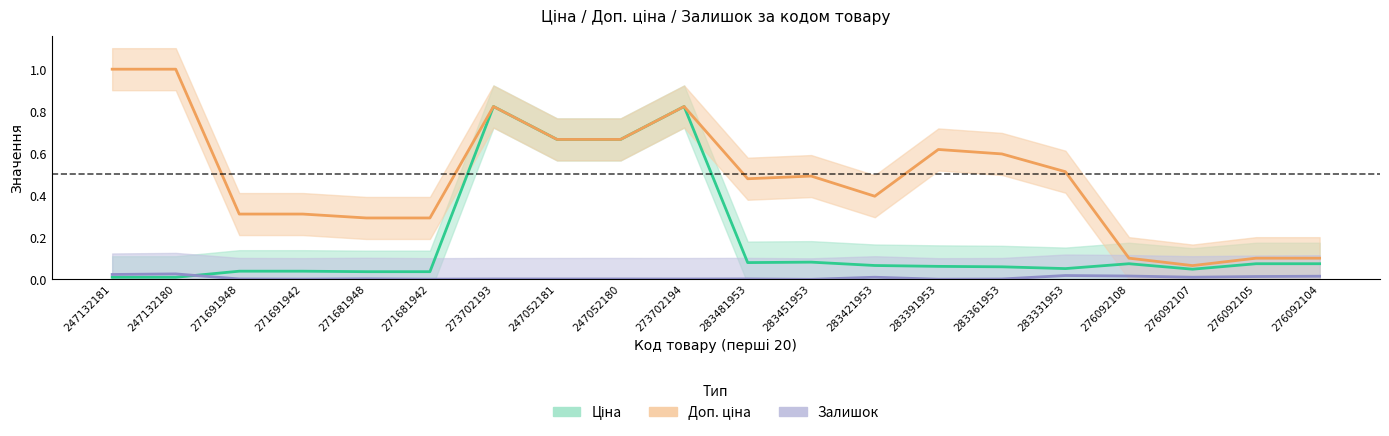

At which category does Доп. ціна reach its first local valley?

283481953